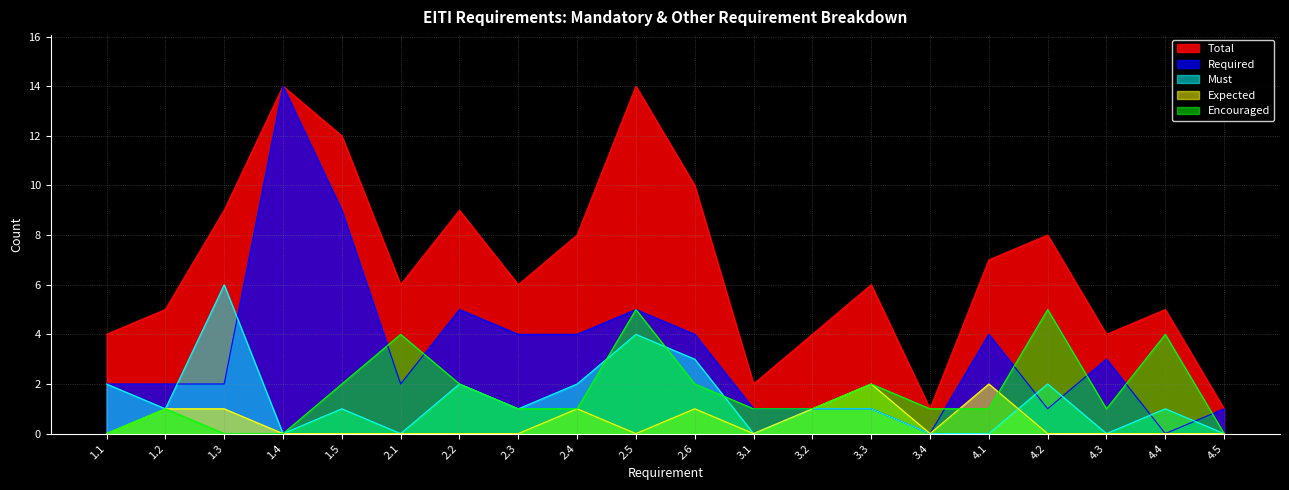

Reading right to left, what are all the values shown in this chart?

Required: 4.5=1	4.4=0	4.3=3	4.2=1	4.1=4	3.4=0	3.3=1	3.2=1	3.1=1	2.6=4	2.5=5	2.4=4	2.3=4	2.2=5	2.1=2	1.5=9	1.4=14	1.3=2	1.2=2	1.1=2
Must: 4.5=0	4.4=1	4.3=0	4.2=2	4.1=0	3.4=0	3.3=1	3.2=1	3.1=0	2.6=3	2.5=4	2.4=2	2.3=1	2.2=2	2.1=0	1.5=1	1.4=0	1.3=6	1.2=1	1.1=2
Expected: 4.5=0	4.4=0	4.3=0	4.2=0	4.1=2	3.4=0	3.3=2	3.2=1	3.1=0	2.6=1	2.5=0	2.4=1	2.3=0	2.2=0	2.1=0	1.5=0	1.4=0	1.3=1	1.2=1	1.1=0
Encouraged: 4.5=0	4.4=4	4.3=1	4.2=5	4.1=1	3.4=1	3.3=2	3.2=1	3.1=1	2.6=2	2.5=5	2.4=1	2.3=1	2.2=2	2.1=4	1.5=2	1.4=0	1.3=0	1.2=1	1.1=0
Total: 4.5=1	4.4=5	4.3=4	4.2=8	4.1=7	3.4=1	3.3=6	3.2=4	3.1=2	2.6=10	2.5=14	2.4=8	2.3=6	2.2=9	2.1=6	1.5=12	1.4=14	1.3=9	1.2=5	1.1=4